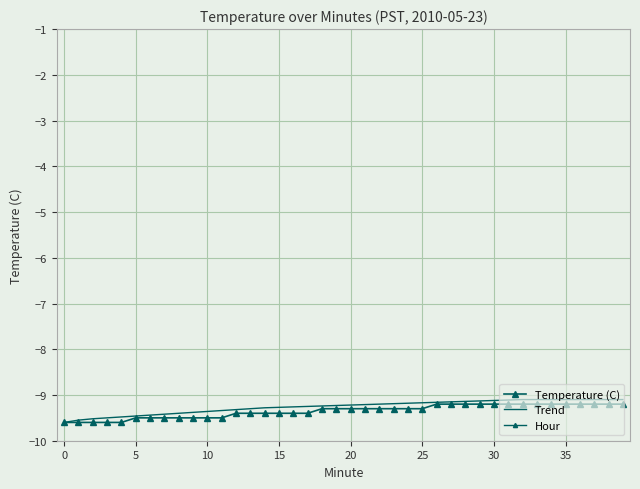

True or false: Temperature (C) and Hour cross at least once.

False